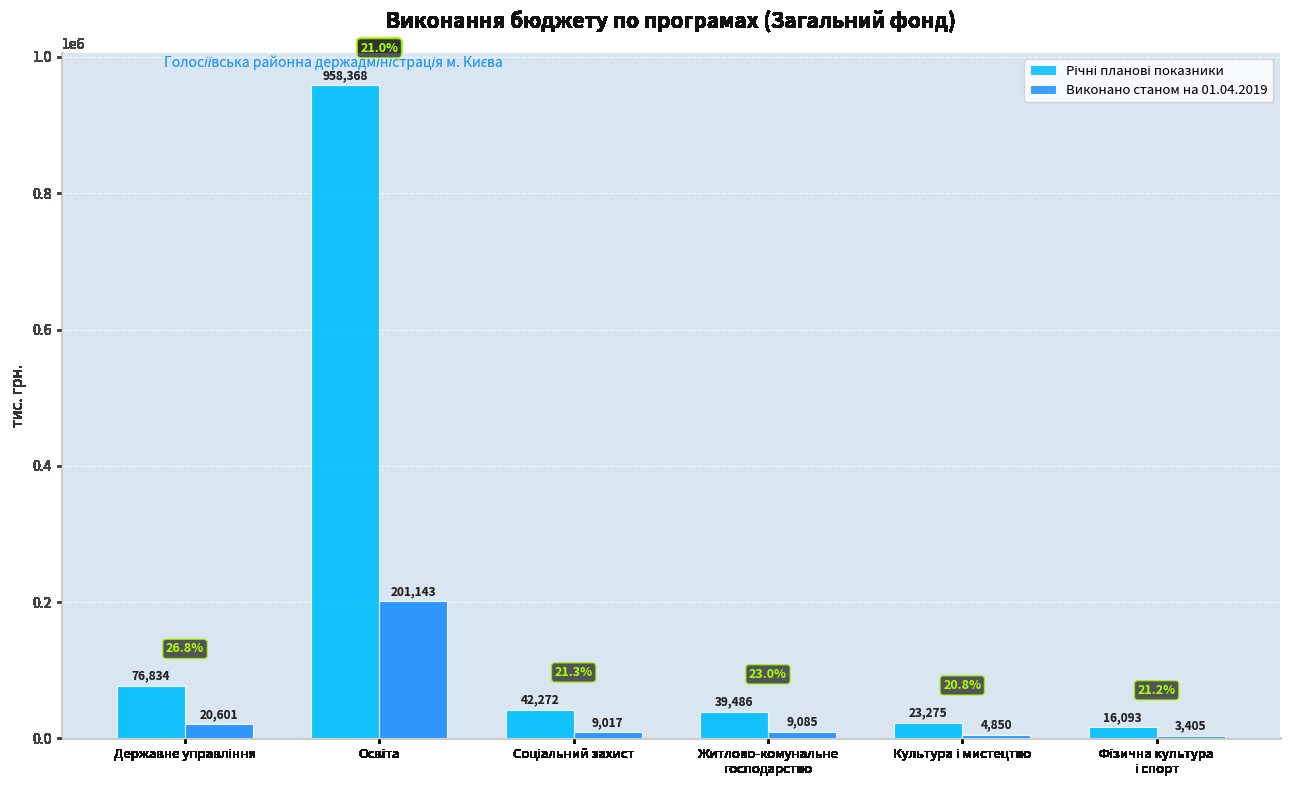

What is the average value of the Виконано станом на 01.04.2019 series?

41350.1